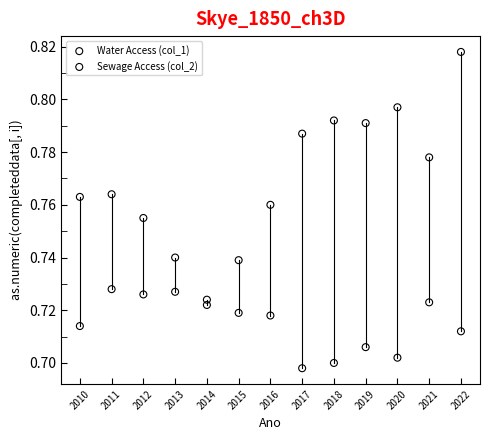

Which series has the widest spread of Y values?

Water Access (col_1)